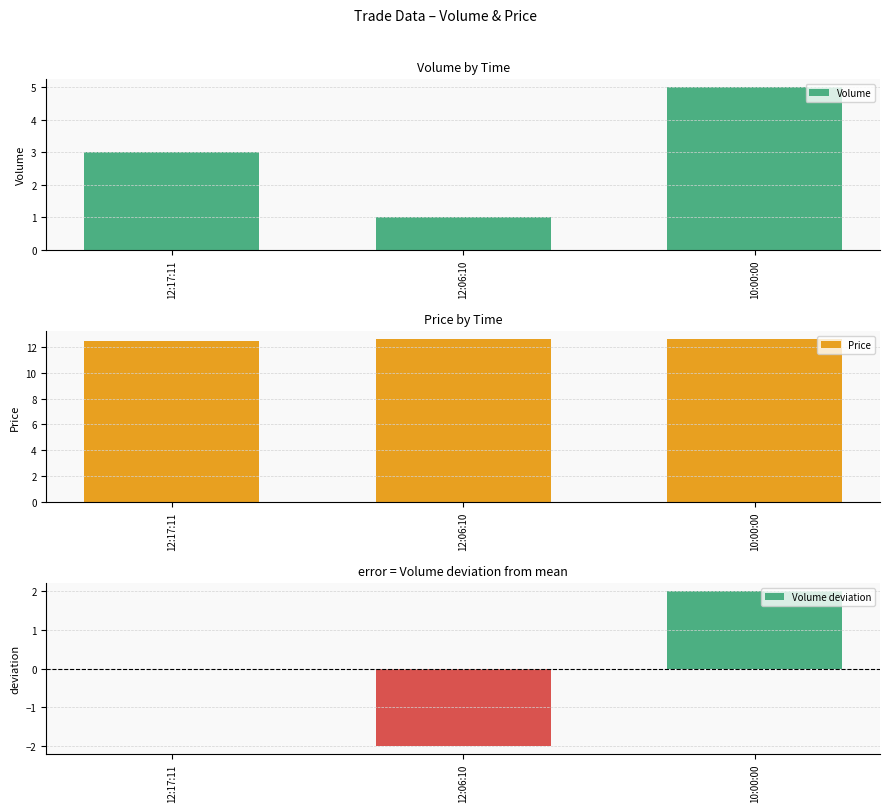

Which series changed the most between 12:17:11 and 12:06:10?

Volume